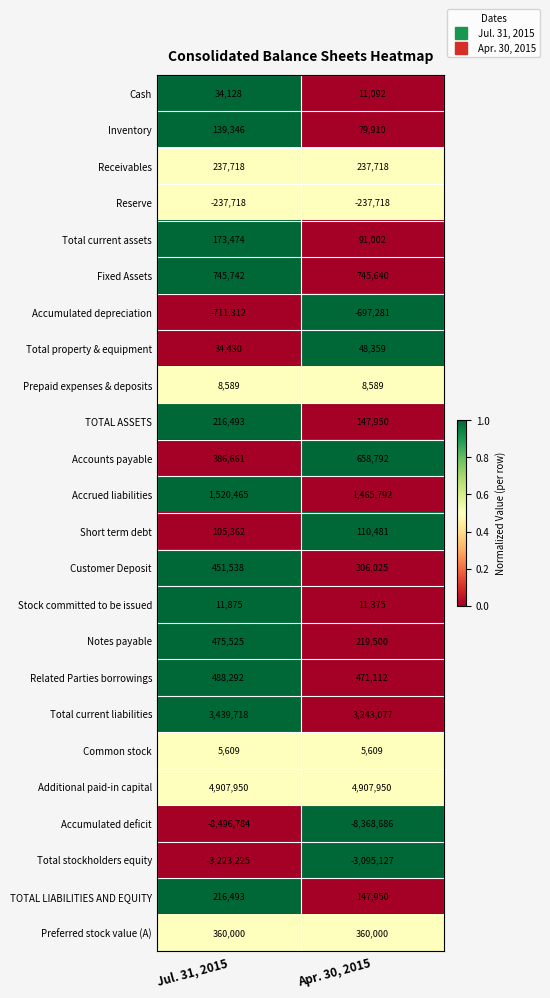

List the labels in order of Total current assets value, smallest first.

Apr. 30, 2015, Jul. 31, 2015